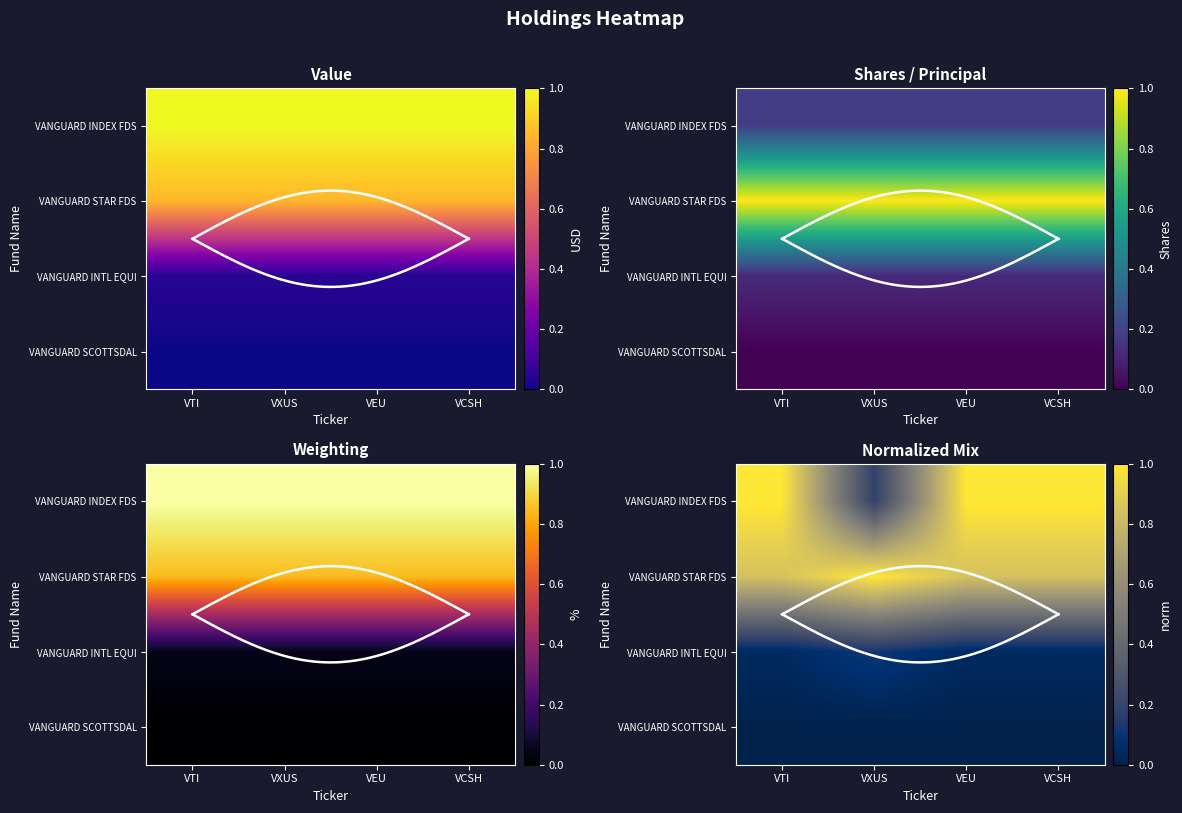

How many series are shown in this chart?

4